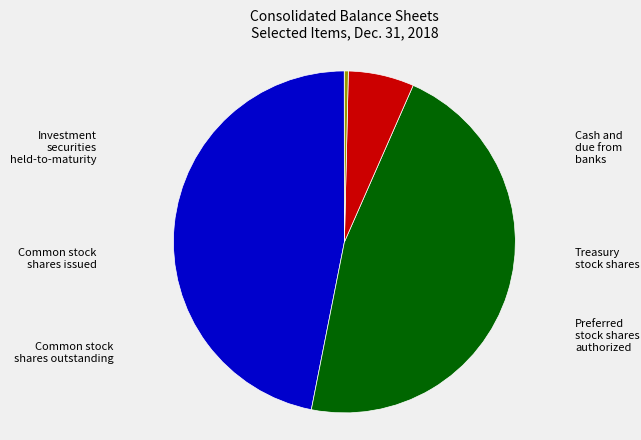

Is there any slice that represents more than half of the pie?

No